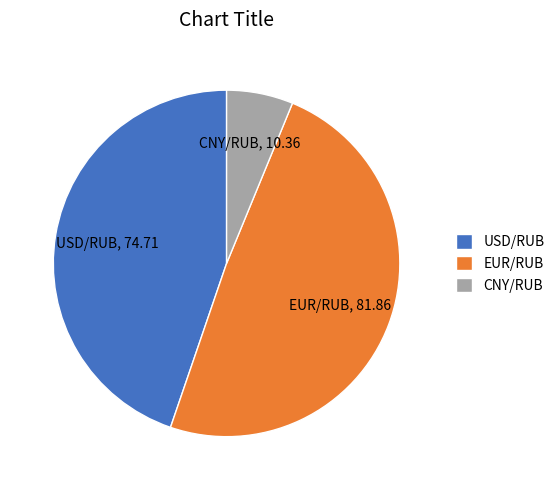

Is it true that USD/RUB is 45% of the pie?

True